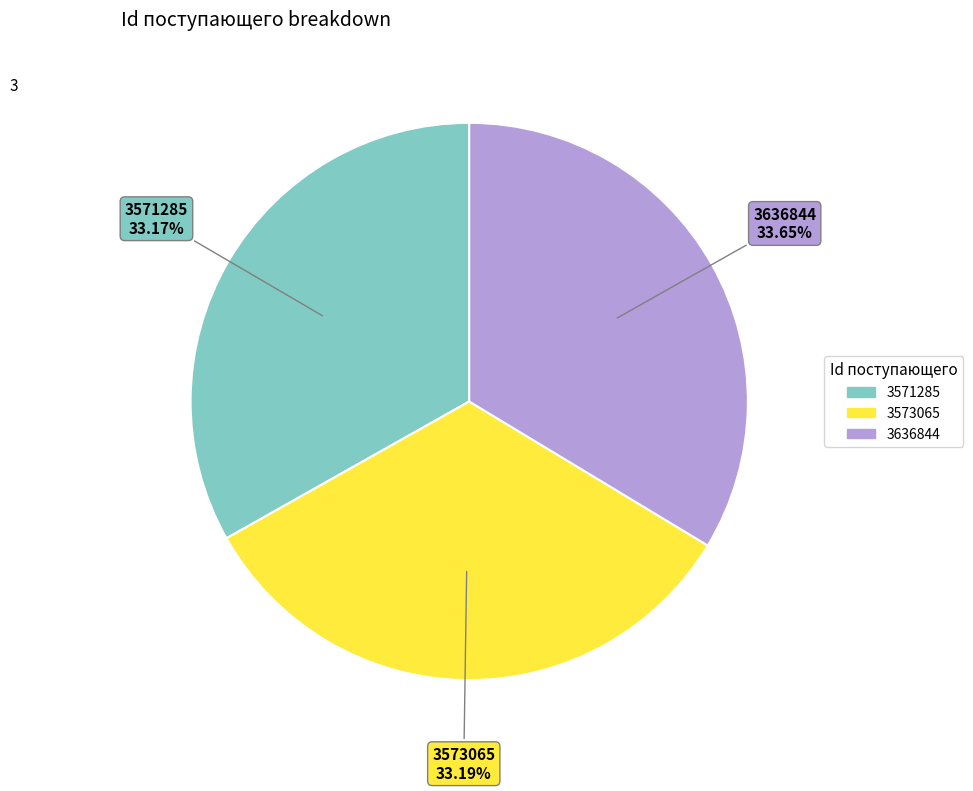

Does 3571285 represent more than half of the total?

No